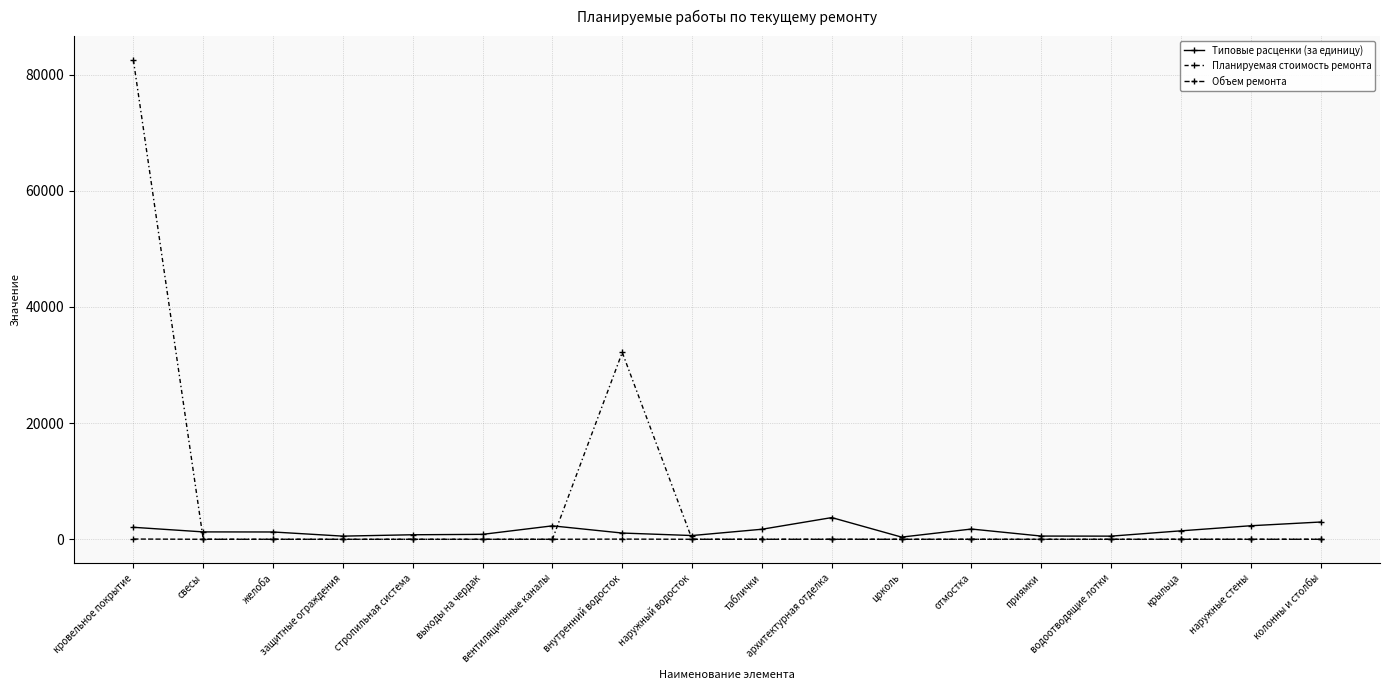

Count the number of data series in this chart.

3